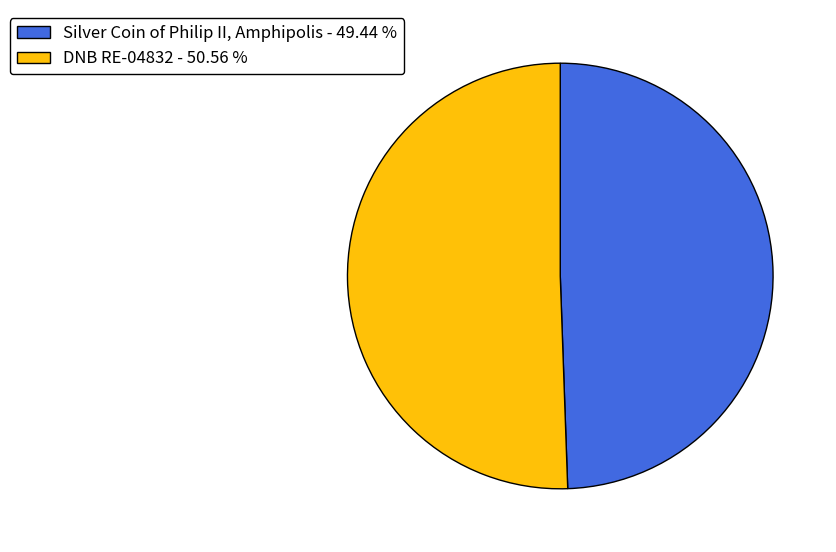

What is the largest slice in the pie chart?

DNB RE-04832